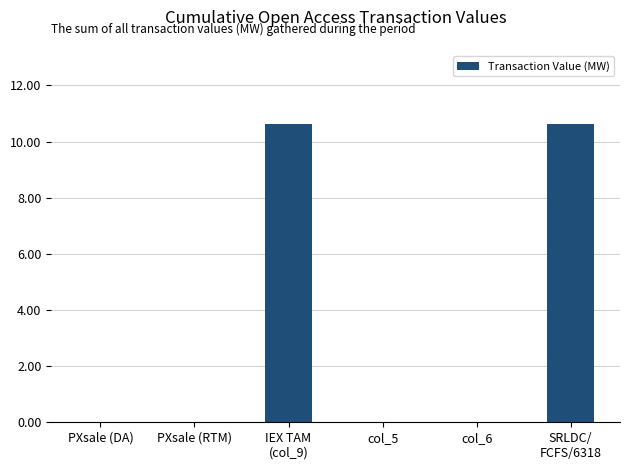

Are the bars grouped side by side (vs. stacked)?

No